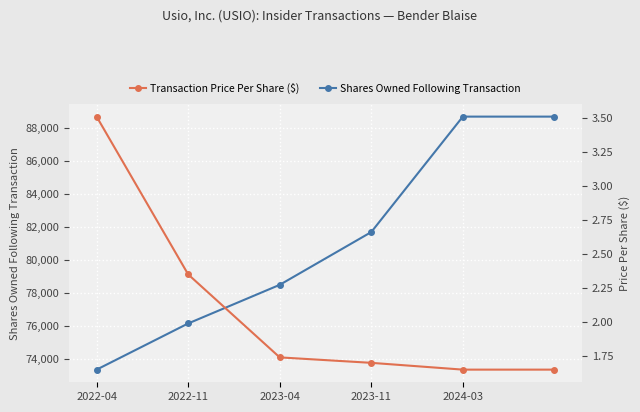

What is the maximum value for Shares Owned Following Transaction?

88677